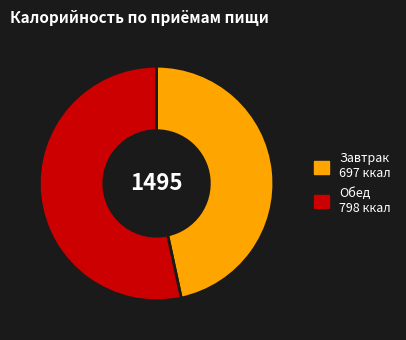

Do Обед 798 ккал and Завтрак 697 ккал together represent more than half of the pie?

Yes